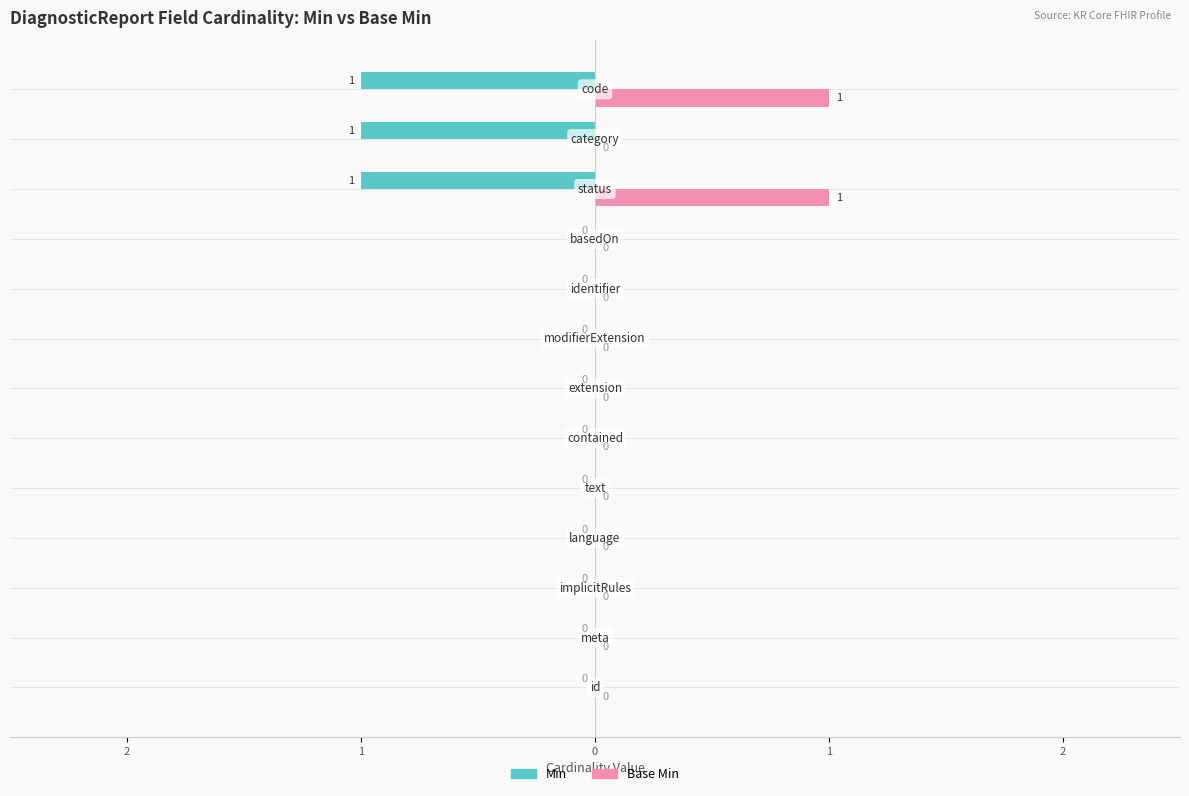

Reading left to right, list all the values displayed in this chart.

Min: 0	0	0	0	0	0	0	0	0	0	-1	-1	-1
Base Min: 0	0	0	0	0	0	0	0	0	0	1	0	1